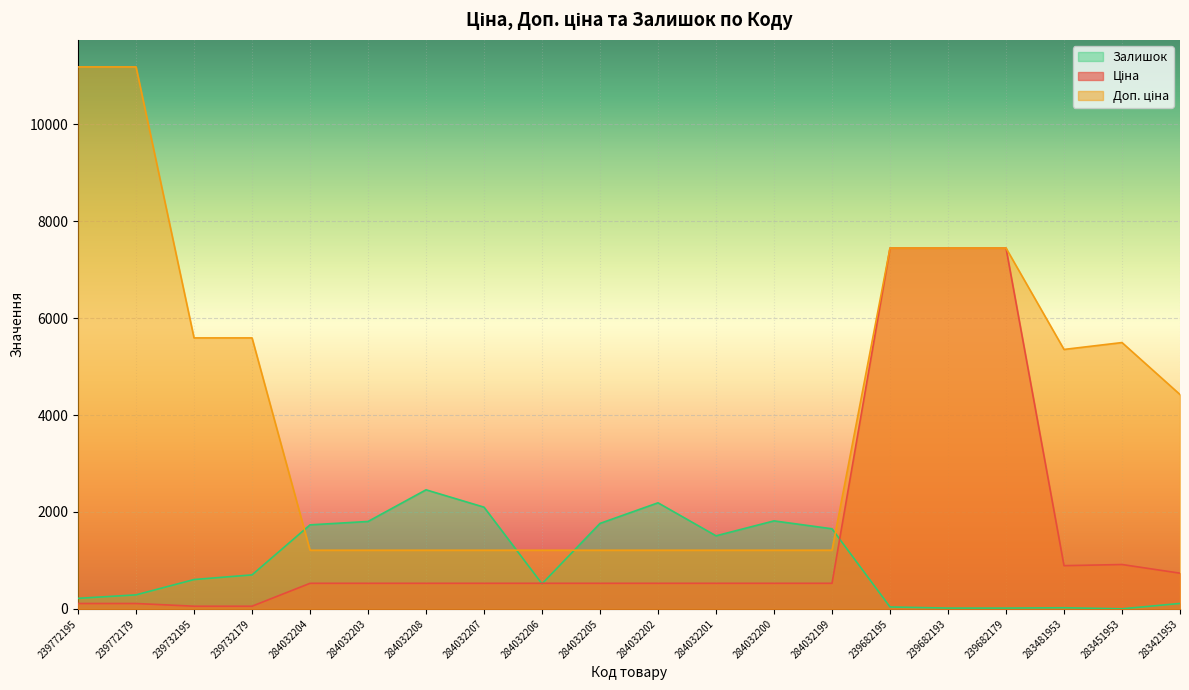

At which category is the sum across all series the highest?

239682195